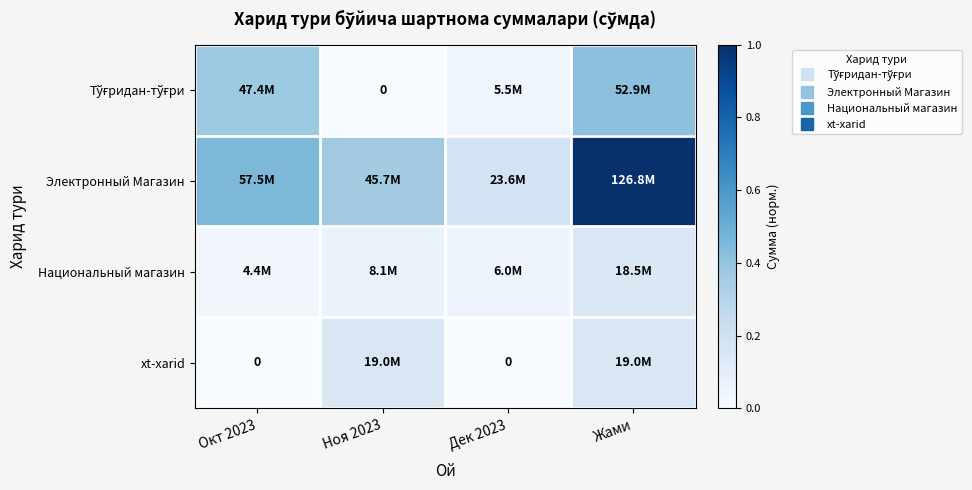

Is it true that Тўғридан-тўғри equals 0.0 at Ноя 2023?

True